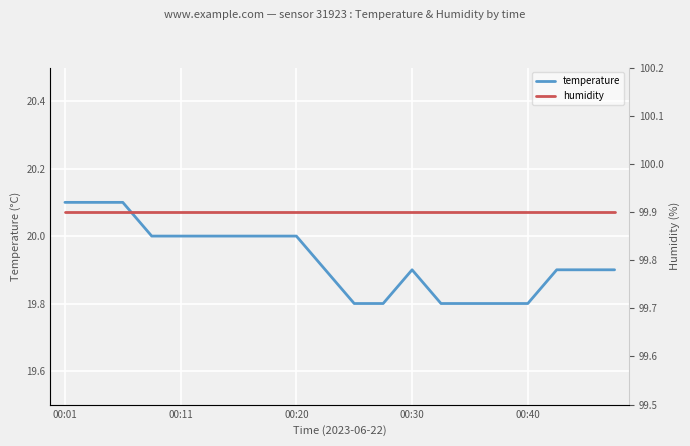

Read the humidity value at 00:11.

99.9